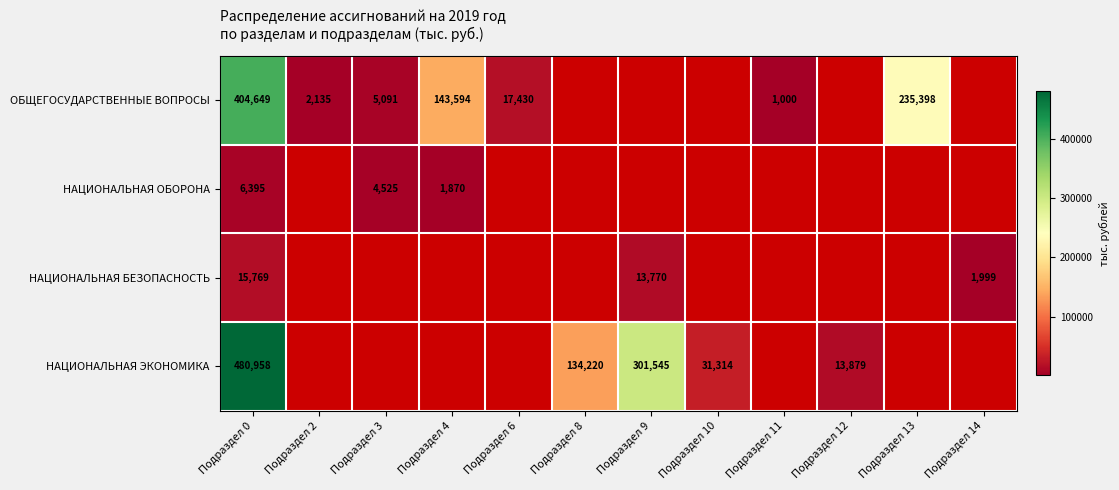

How many data points does each series have?

12